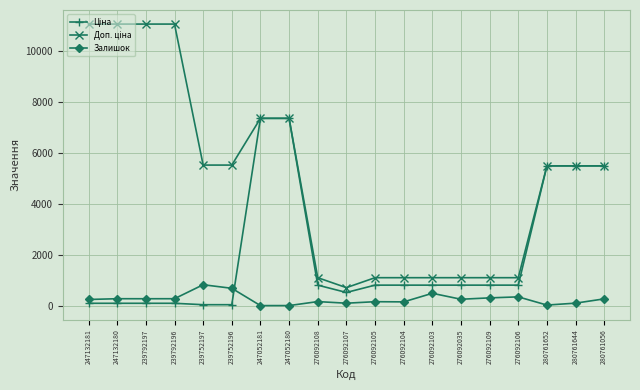

What is the maximum value shown in the chart?

11055.0